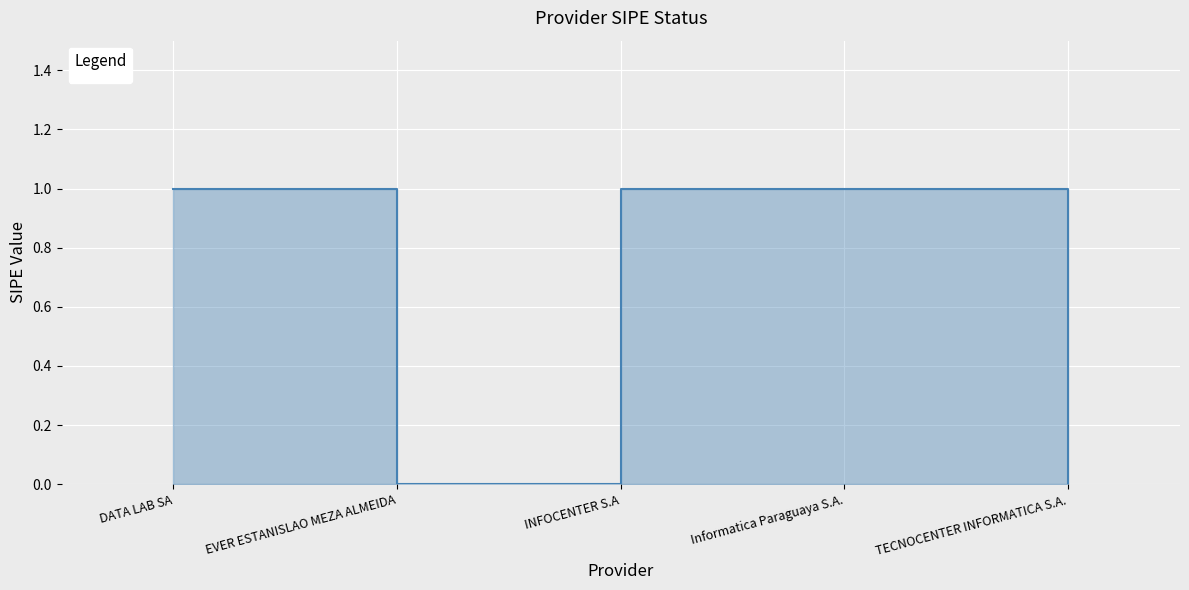

True or false: the data shows -1 at EVER ESTANISLAO MEZA ALMEIDA.

False